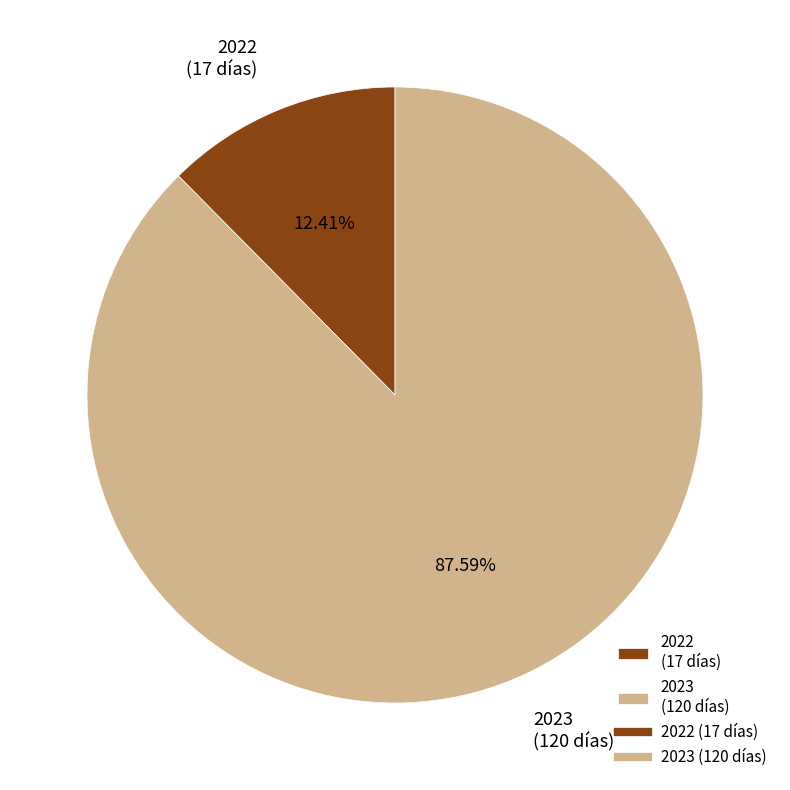

Is there a majority slice in this chart?

Yes